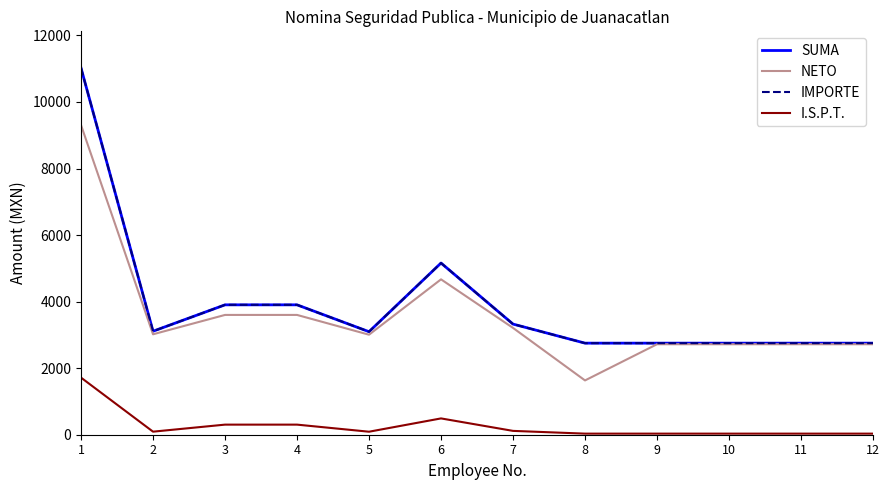

Reading right to left, list all the values displayed in this chart.

SUMA: 12=2752.0	11=2752.0	10=2752.0	9=2752.0	8=2752.0	7=3325.0	6=5159.5	5=3096.0	4=3903.3	3=3903.3	2=3110.0	1=11020.4
NETO: 12=2719.3	11=2719.3	10=2719.3	9=2719.3	8=1631.6	7=3209.7	6=4669.3	5=3005.7	4=3600.0	3=3600.0	2=3018.1	1=9304.6
IMPORTE: 12=2752.0	11=2752.0	10=2752.0	9=2752.0	8=2752.0	7=3325.0	6=5159.5	5=3096.0	4=3903.3	3=3903.3	2=3110.0	1=11020.4
I.S.P.T.: 12=32.7	11=32.7	10=32.7	9=32.7	8=32.7	7=115.3	6=490.2	5=90.3	4=303.3	3=303.3	2=91.9	1=1715.8